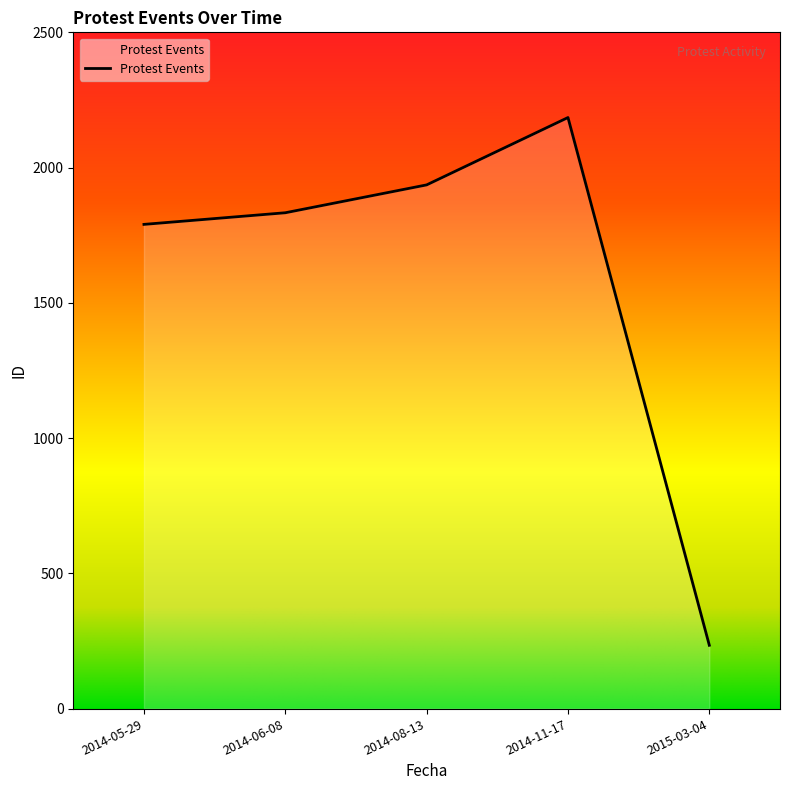

Where is the data nearest to the value 1209?

2014-05-29